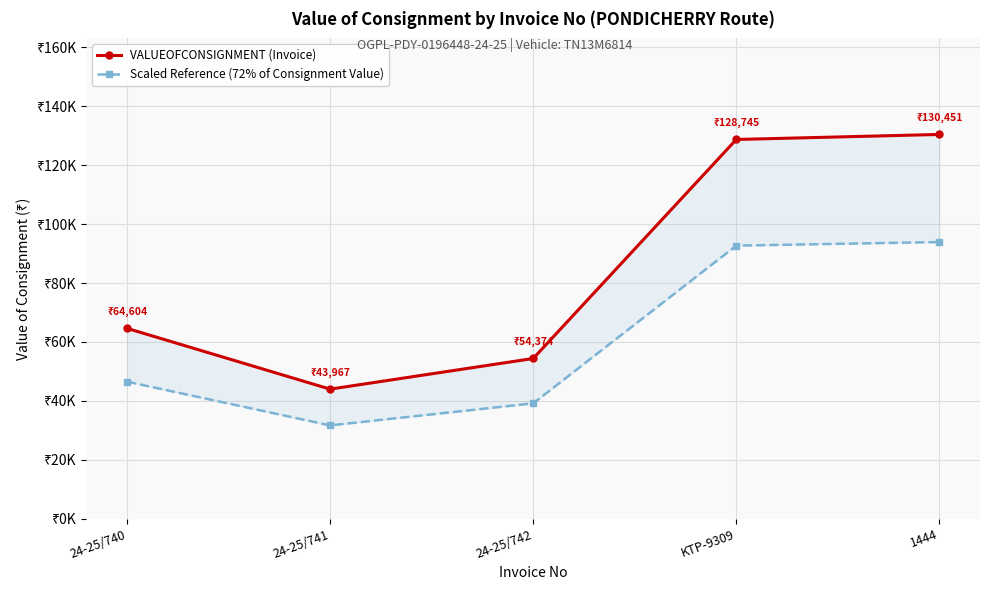

What is the label of the 3rd point from the left?

24-25/742